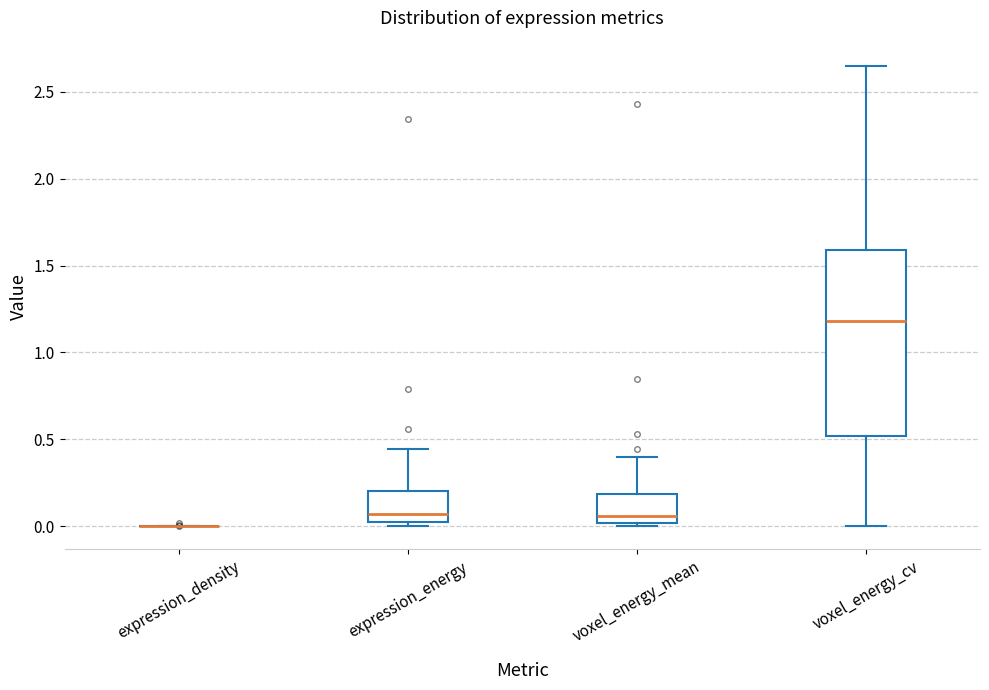

Comparing the boxes themselves (not the whiskers), which one is the tallest?

voxel_energy_cv